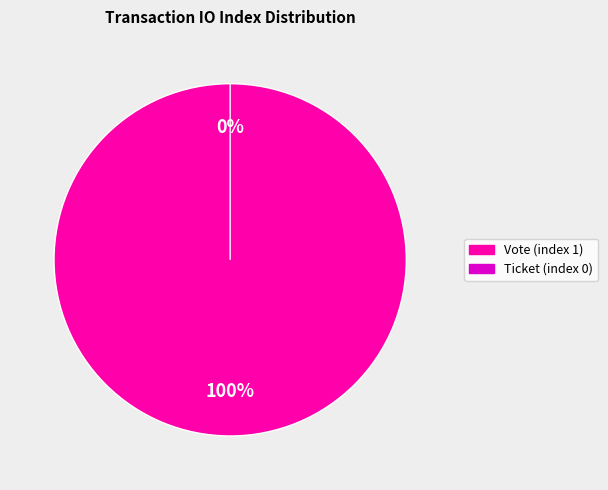

Is it true that Vote (index 1) is 99% of the pie?

False